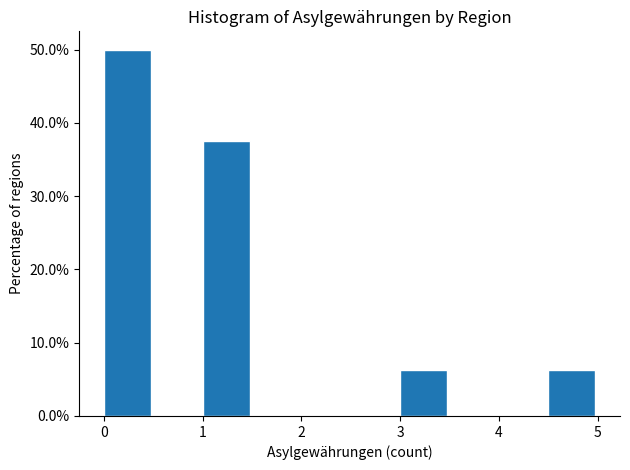

Reading left to right, list every bar in this chart as the range it spans on the x-axis followed by its height. The values are not printed on the chart, so give them approximately, as read against the axis.

0.0 to 0.5: 50
0.5 to 1.0: 0
1.0 to 1.5: 38
1.5 to 2.0: 0
2.0 to 2.5: 0
2.5 to 3.0: 0
3.0 to 3.5: 6
3.5 to 4.0: 0
4.0 to 4.5: 0
4.5 to 5.0: 6